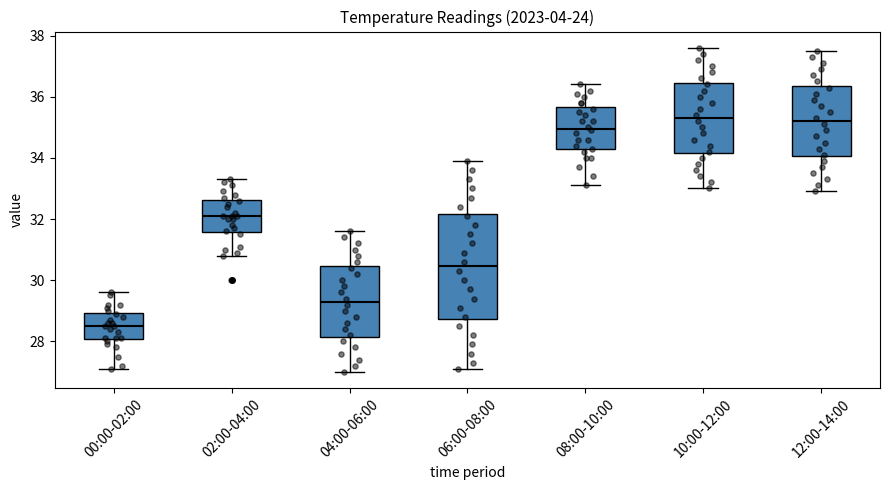

Where does the lower whisker of the box for 00:00-02:00 end on the y-axis? The values are not printed on the chart, so give them approximately, as read against the axis.

27.2